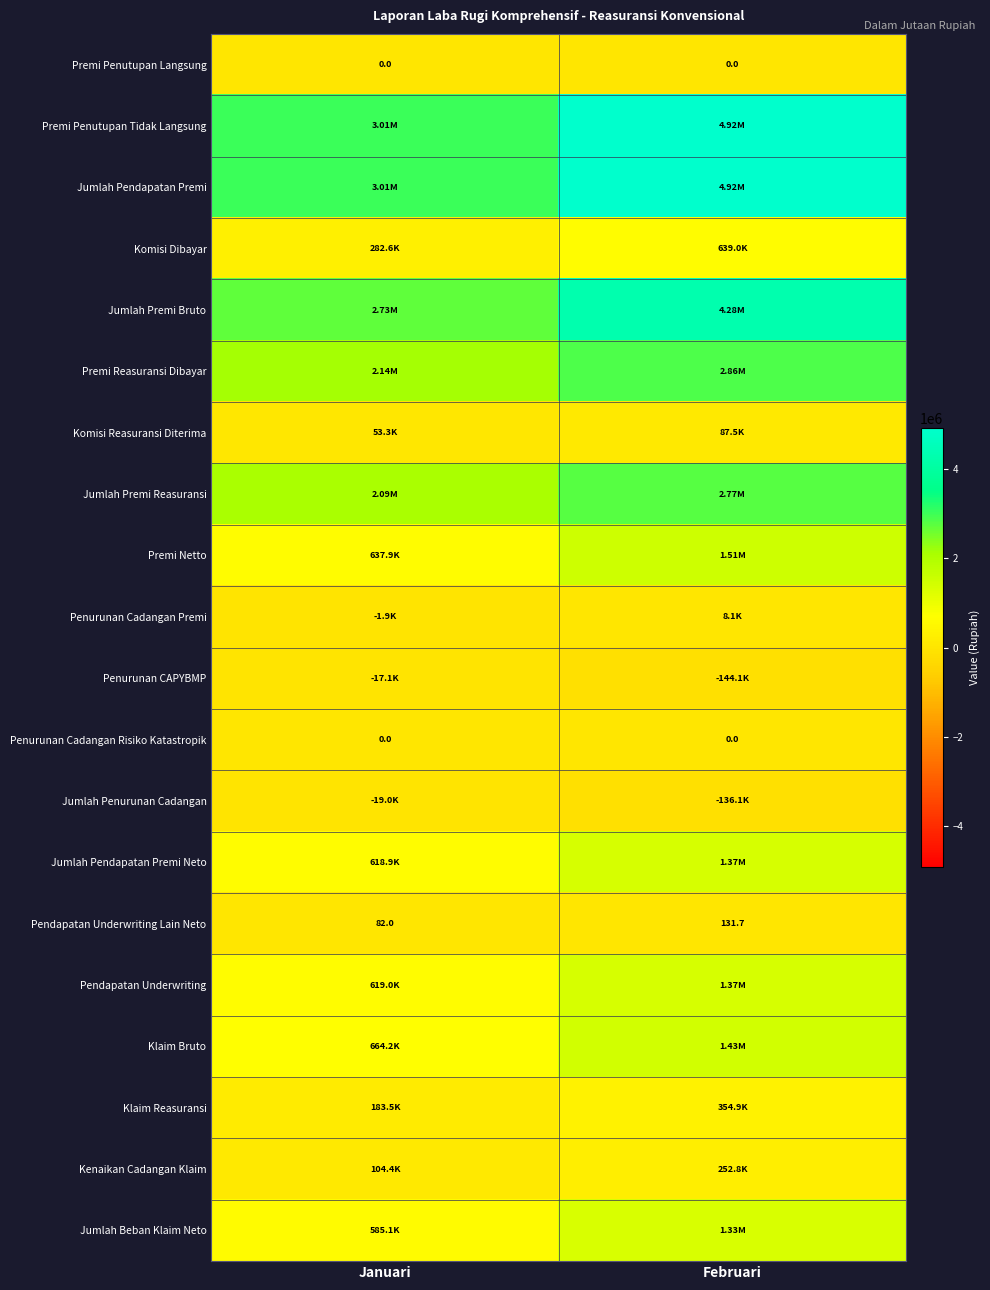

Where is Pendapatan Underwriting Lain Neto nearest to the value 106?

Januari